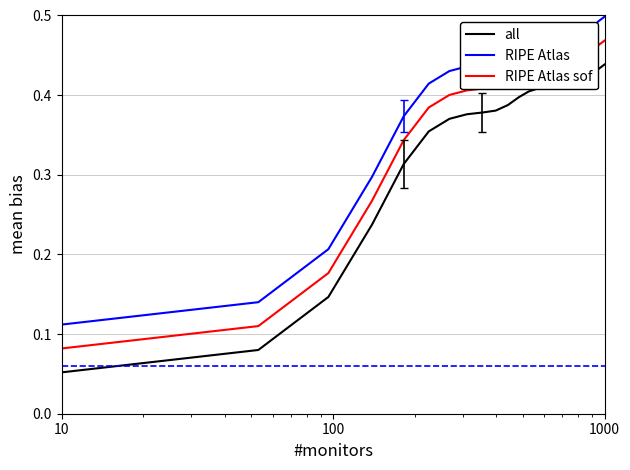

Rank the series by their average value, from highest to lowest.

RIPE Atlas, RIPE Atlas sof, all